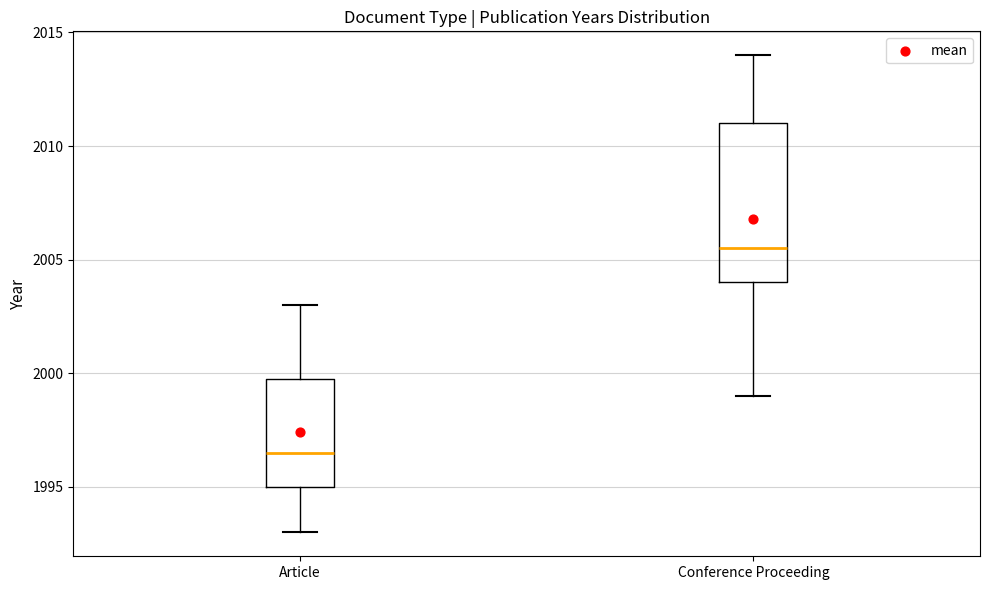

Where is the upper edge of the box for Conference Proceeding on the y-axis? The values are not printed on the chart, so give them approximately, as read against the axis.

2011.0